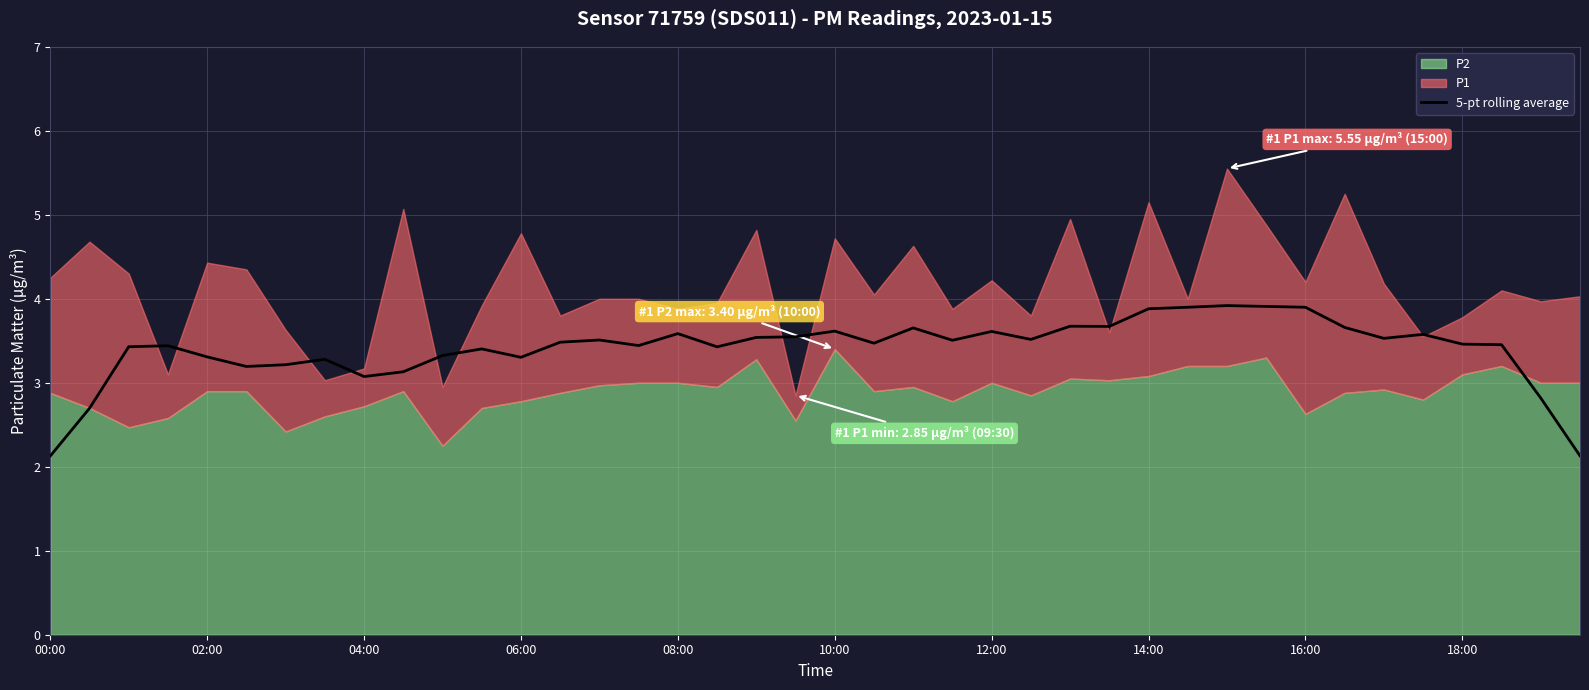

What is the maximum value for 5-pt rolling average?

3.9